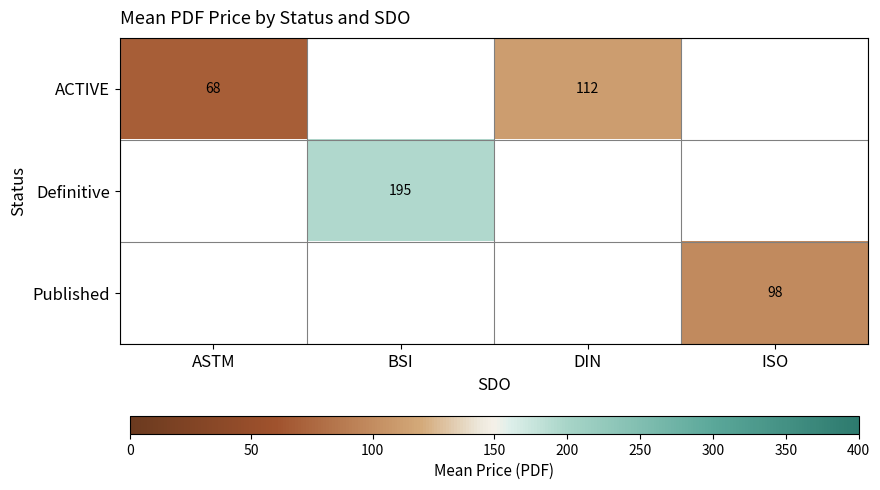

The value of Published at ISO is 153. True or false?

False